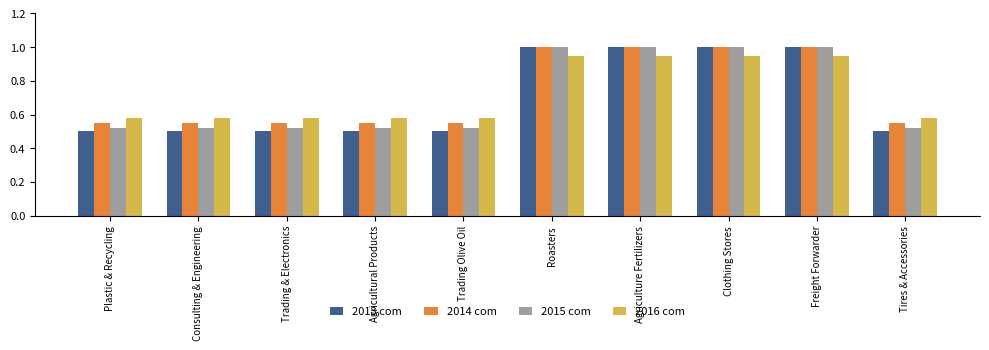

True or false: 2013 com has a value of 0.8 at Consulting & Engineering.

False